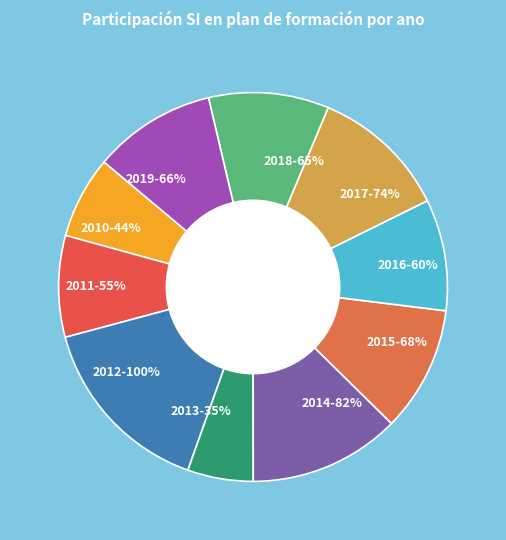

True or false: 2010 accounts for 1% of the total.

False